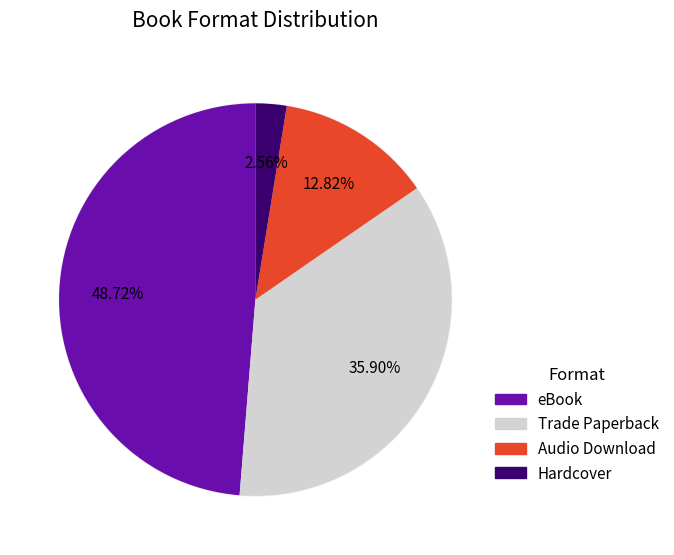

Count the number of slices in the pie.

4